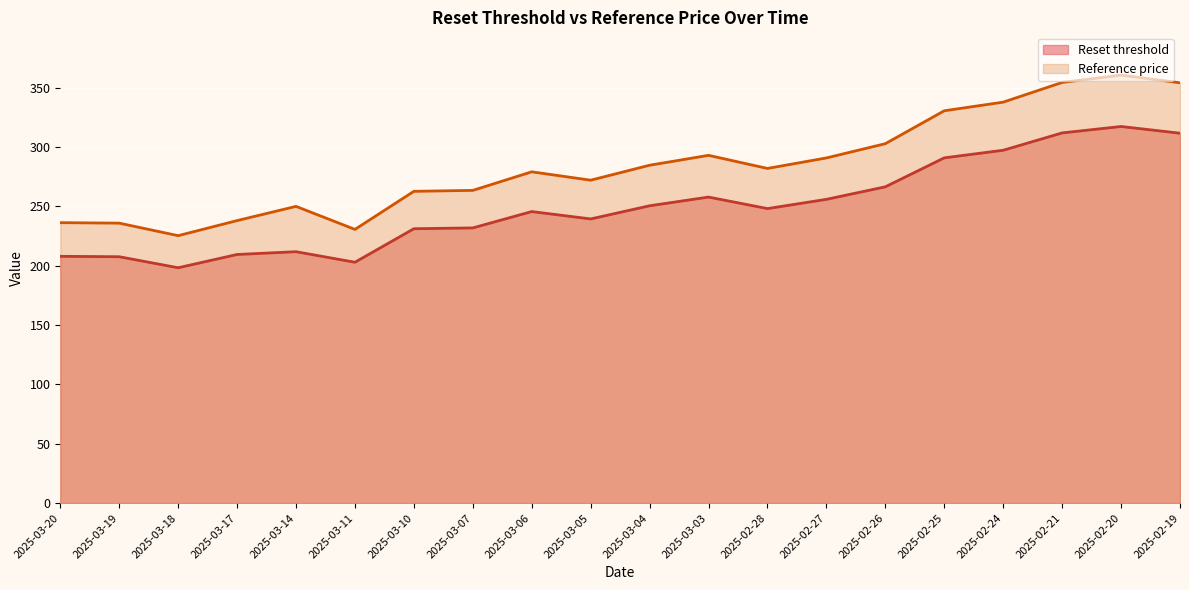

What are all the series names shown in the legend?

Reset threshold, Reference price